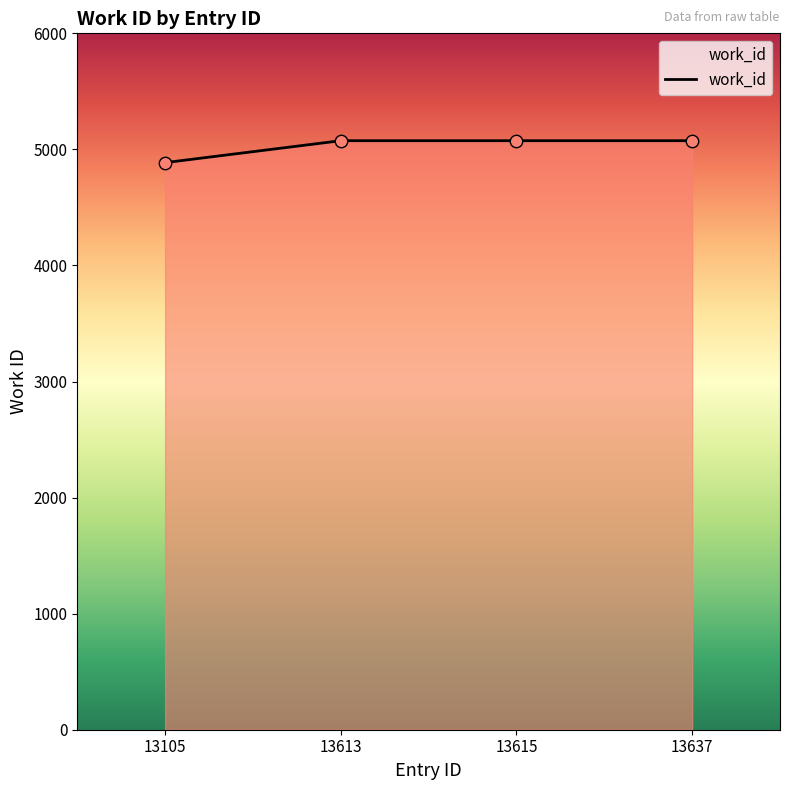

Approximately how many times larger is the value at 13613 compared to 13615?

1.0